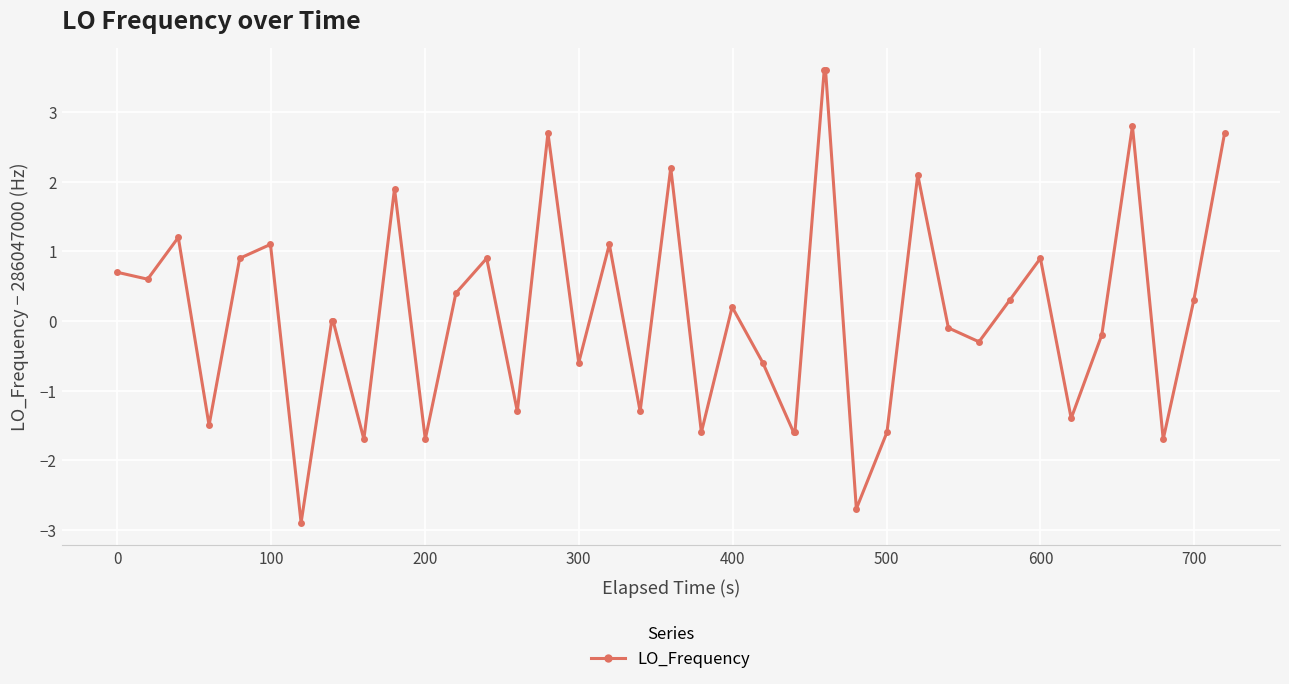

How many series are shown in this chart?

1